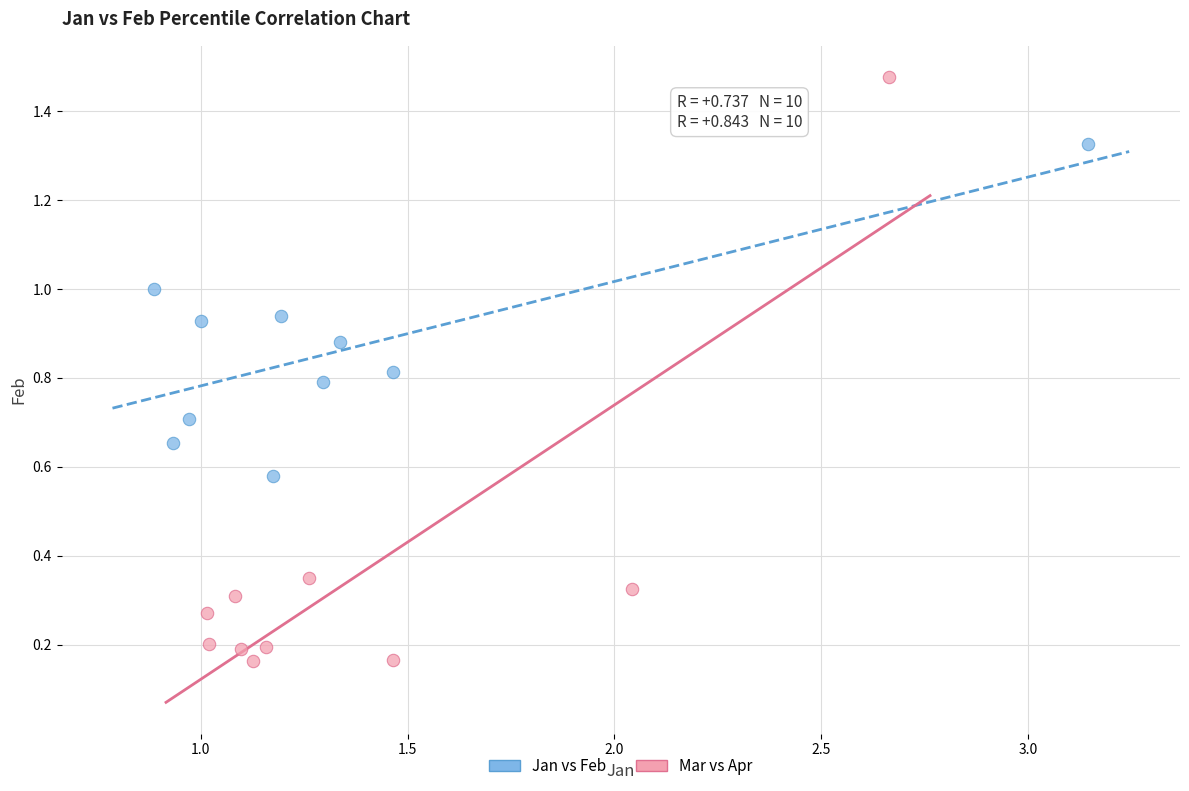

Which series contains the highest Y value?

Mar vs Apr